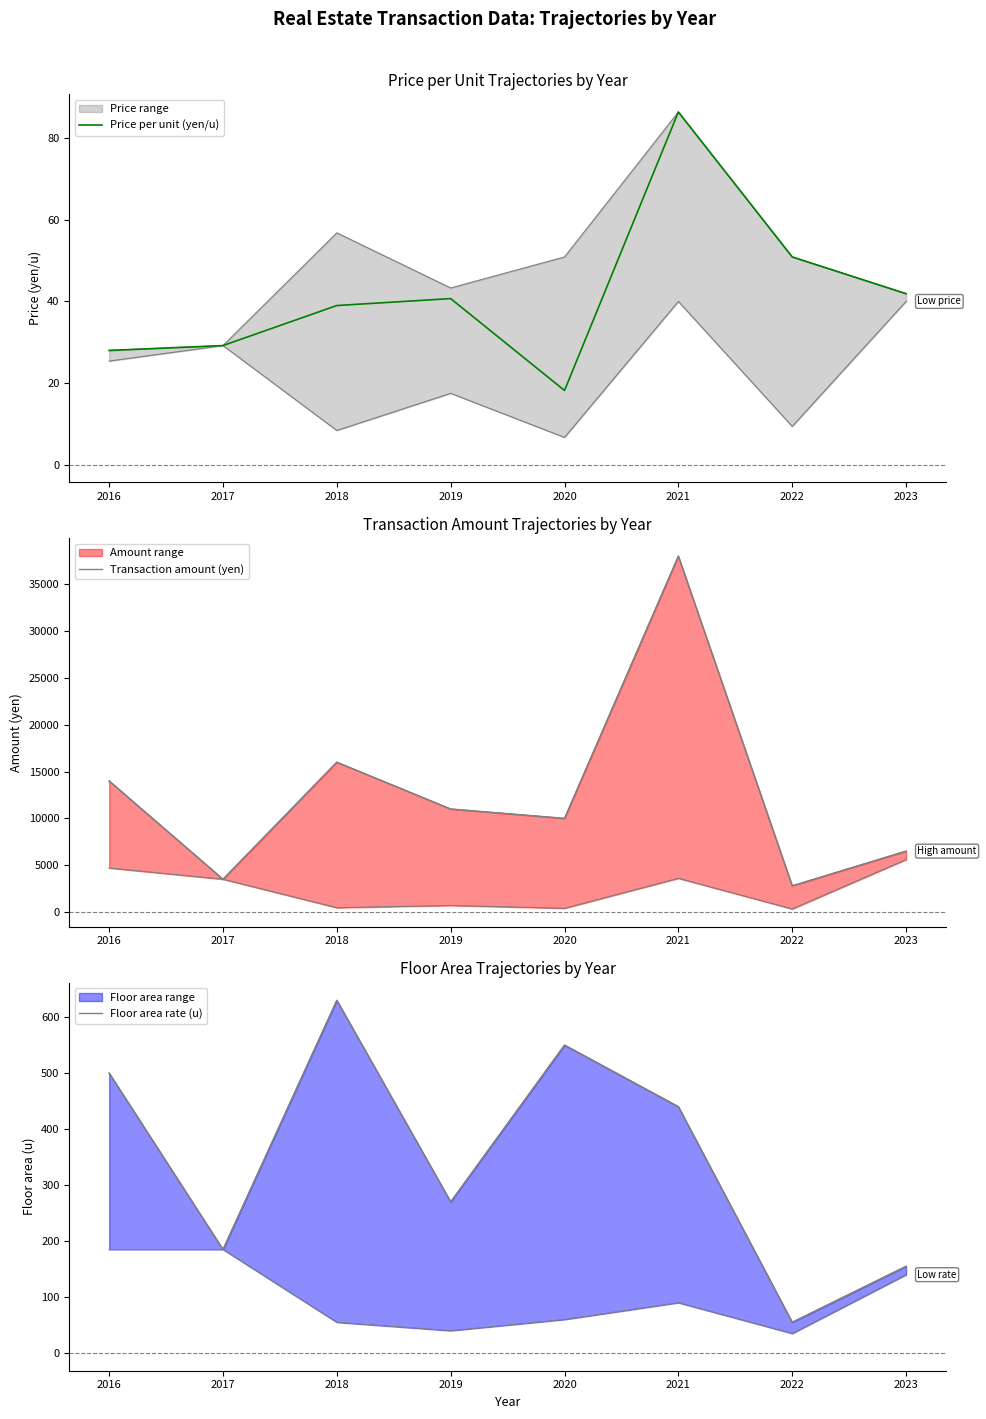

Where is the first local minimum for Transaction amount (yen)?

2017